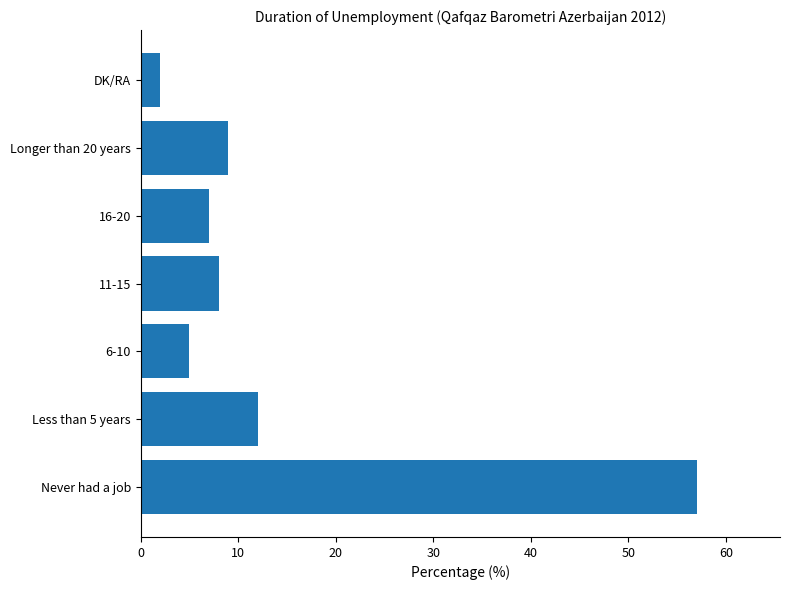

Is it true that the value at Less than 5 years is 12?

True